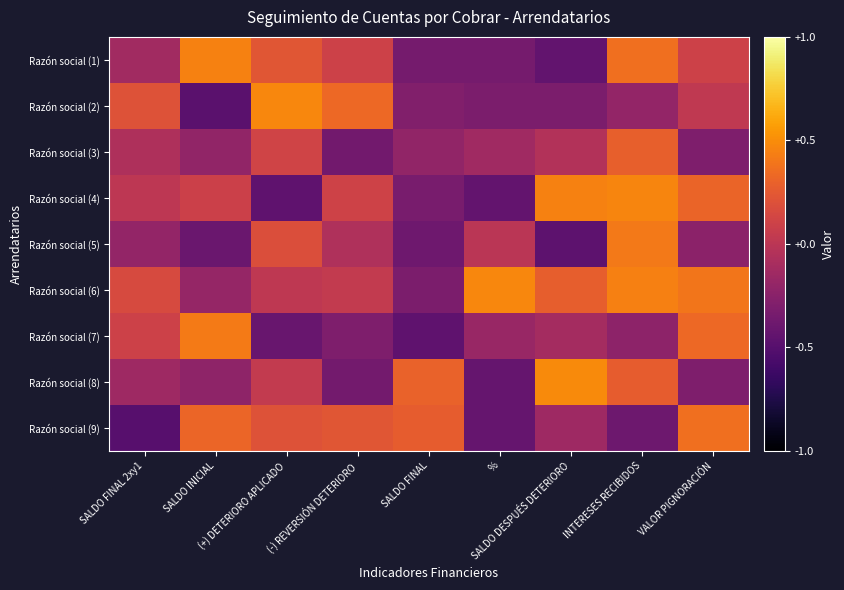

Count the number of categories in the chart.

9